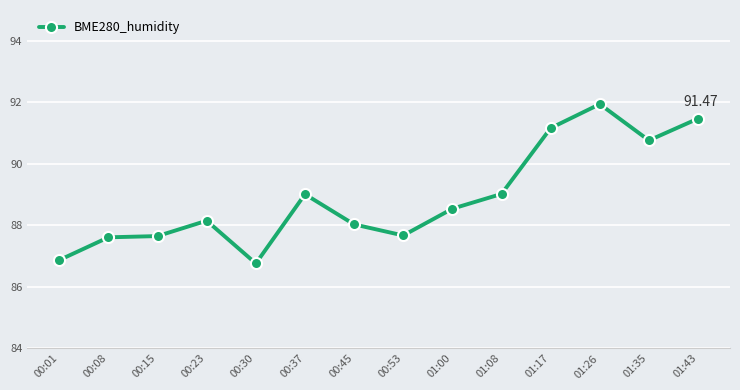

What is the change in value from 00:01 to 00:08?

+0.7